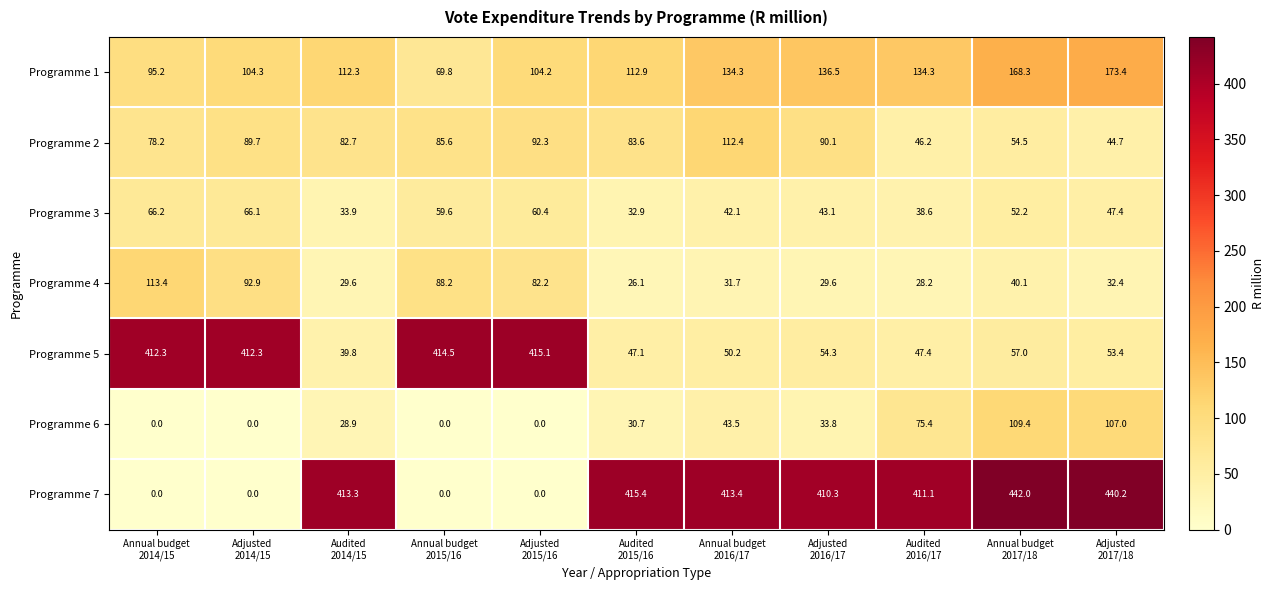

Which series has the largest total across all categories?

Programme 7